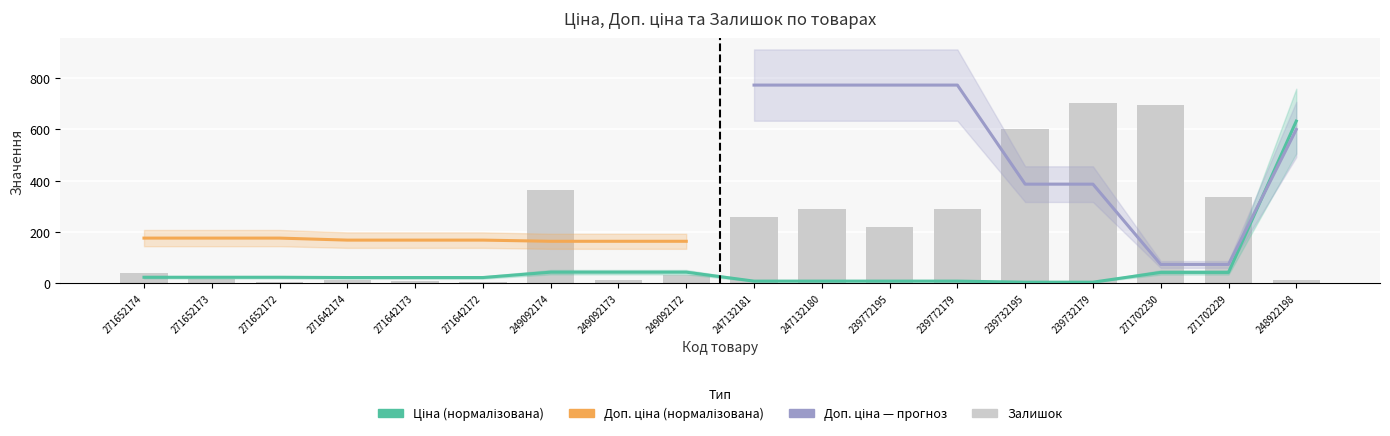

Where is Залишок nearest to the value 353?

249092174